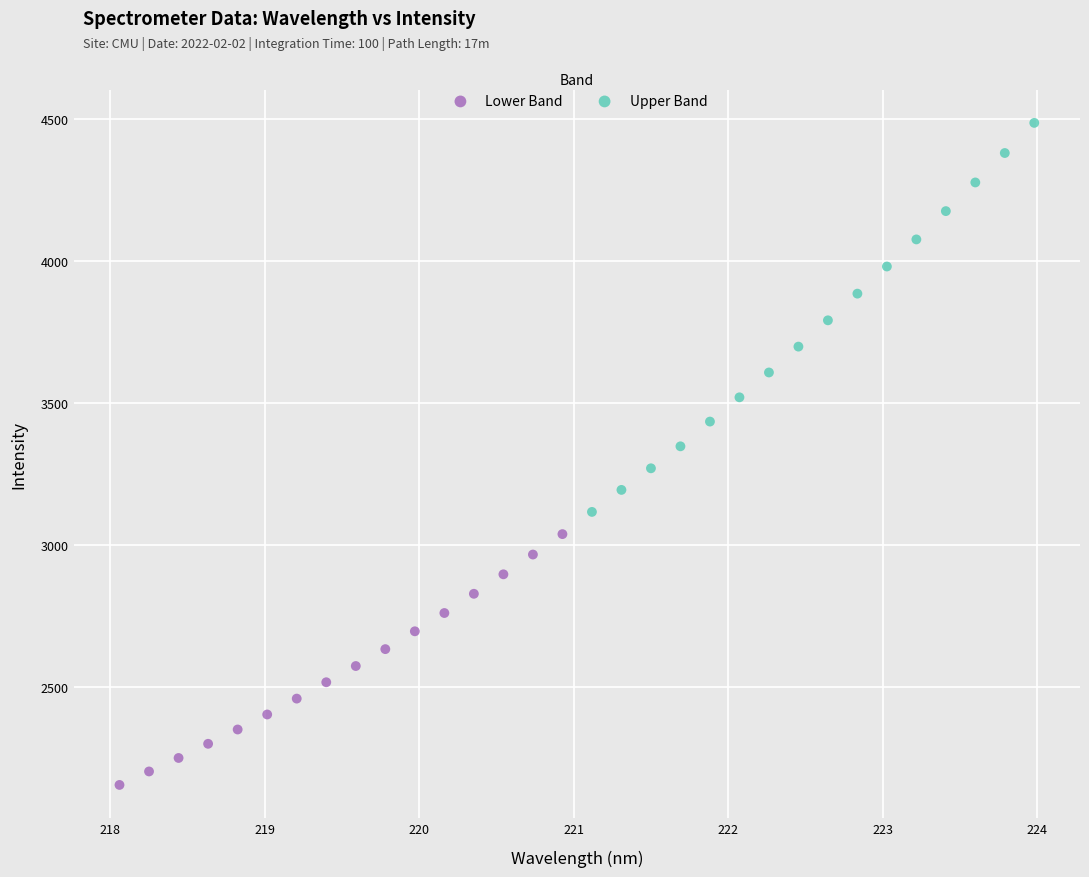

Which series reaches the minimum Y coordinate?

Lower Band